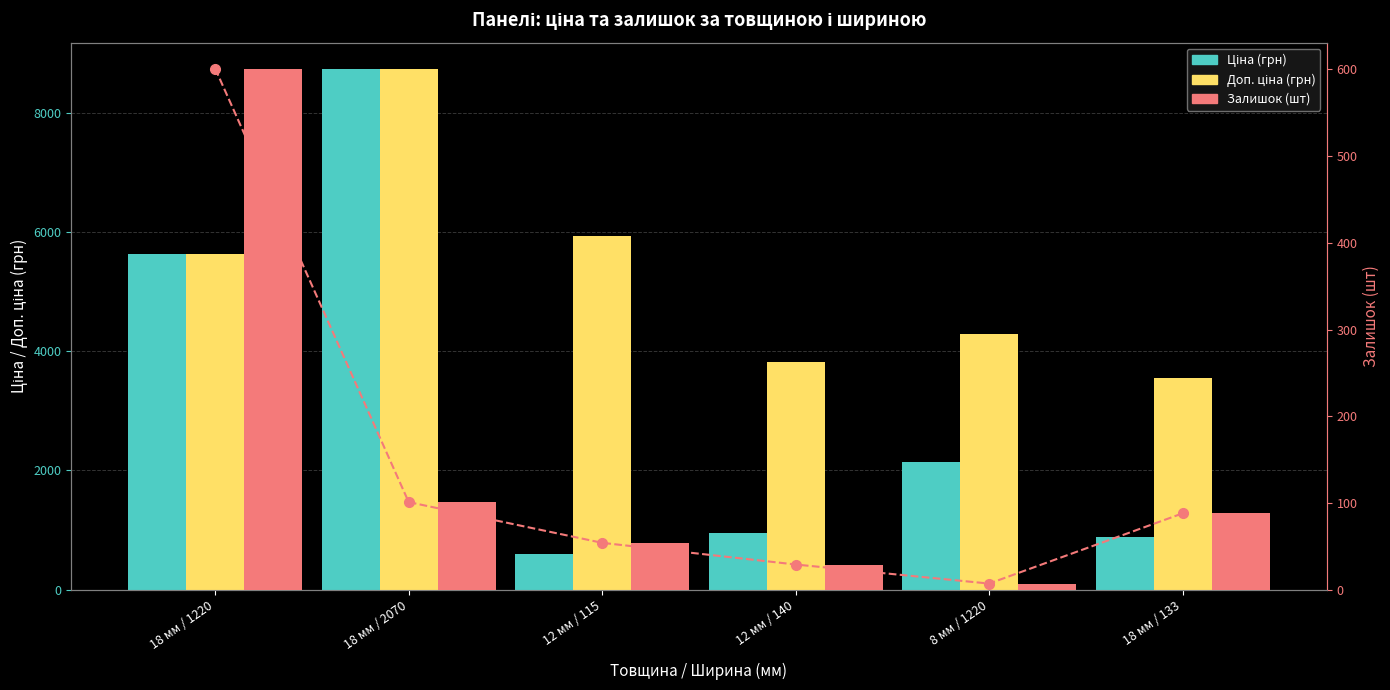

Are the bars horizontal?

No